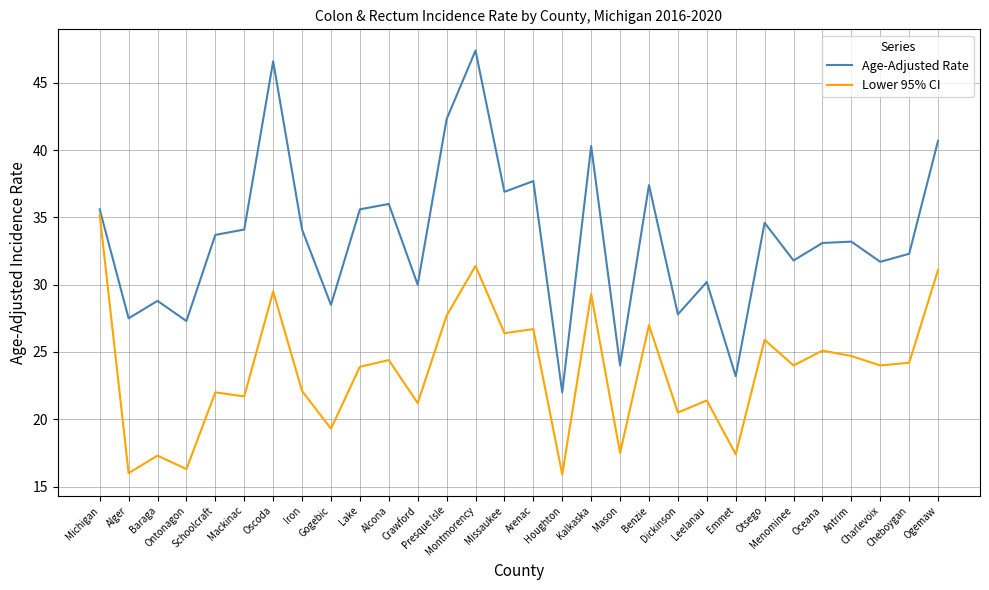

What is the minimum value shown in the chart?

15.9